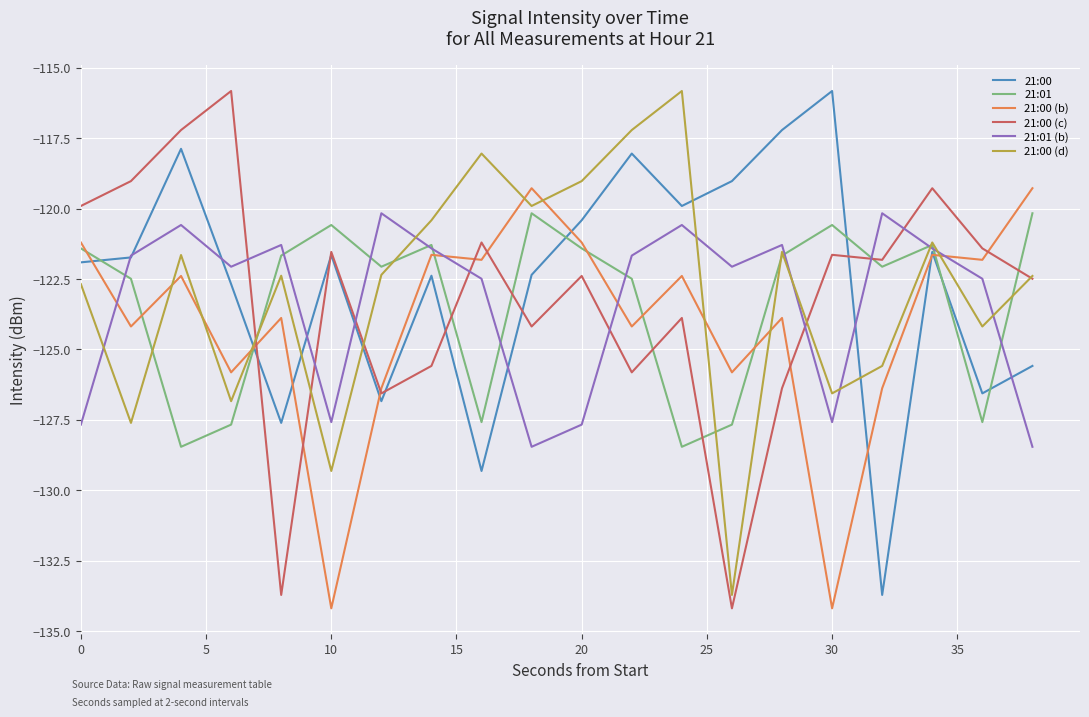

How many intersections are there between 21:00 and 21:01?

6